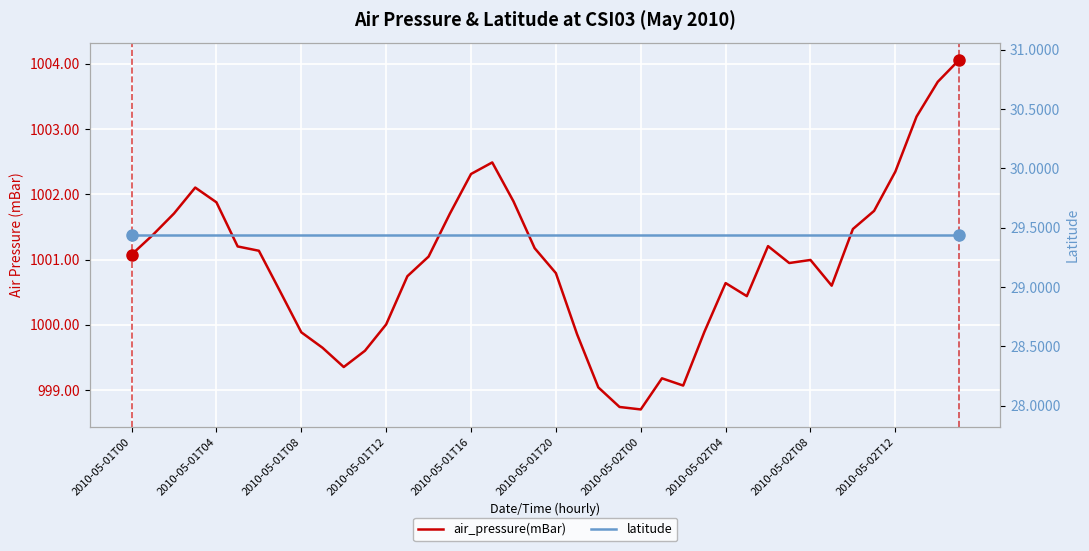

Which category has the lowest value across all series?

2010-05-01T00